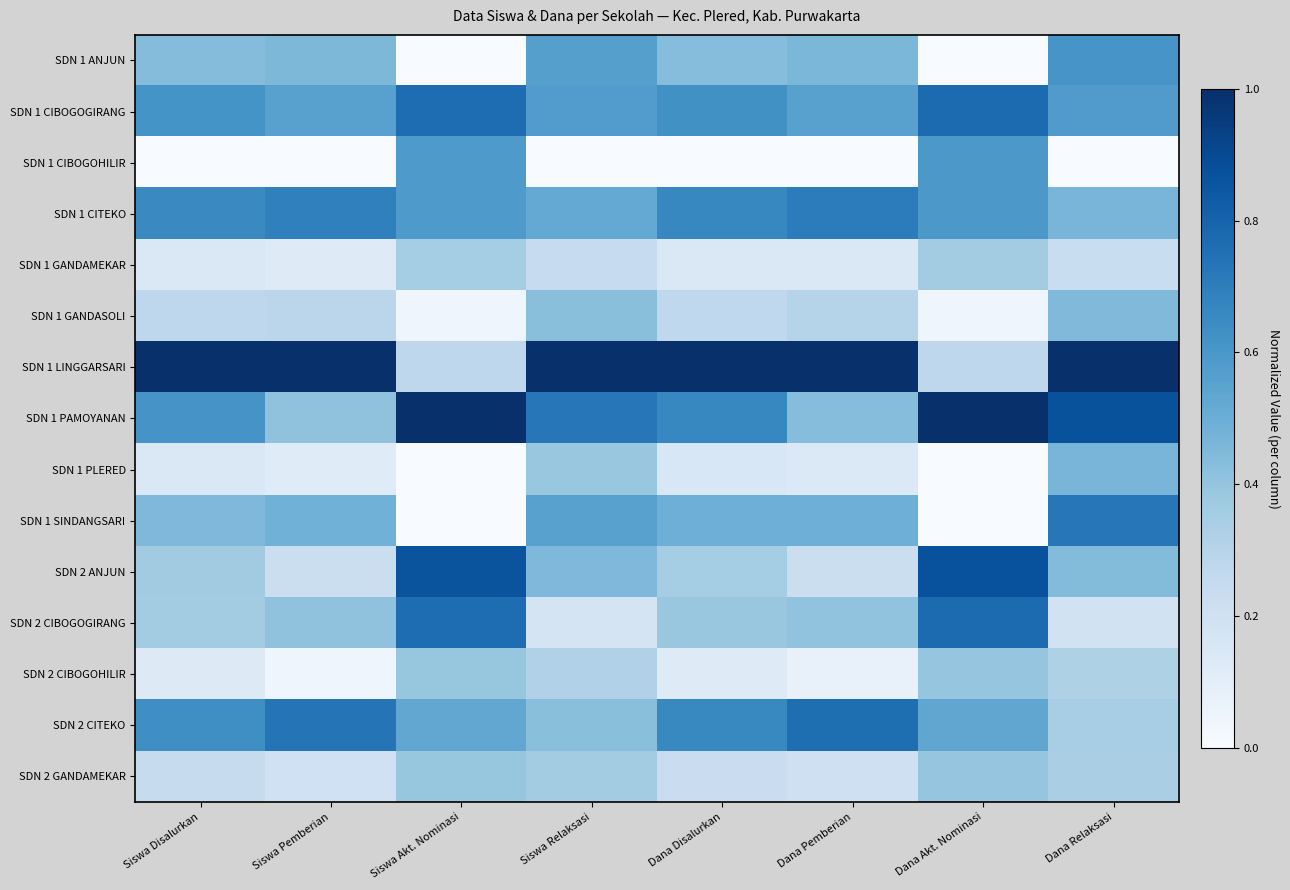

At which category is the sum across all series the highest?

Dana Relaksasi